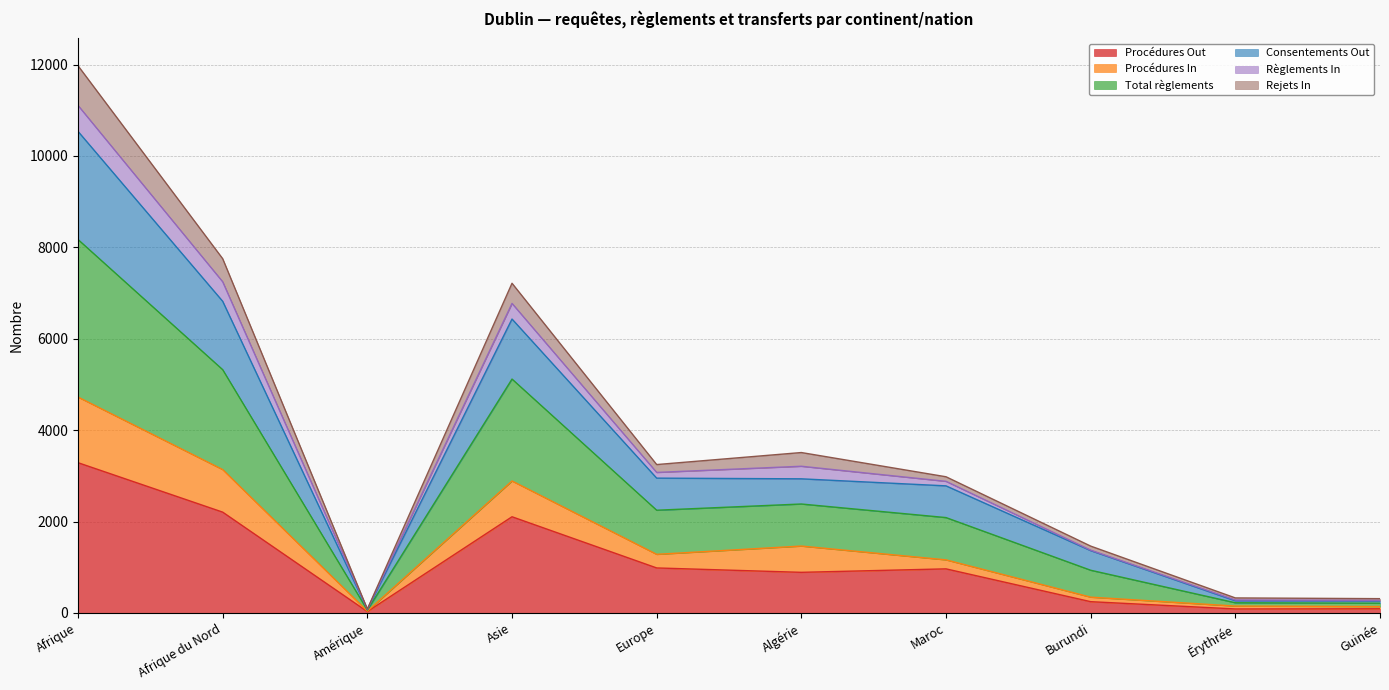

True or false: Rejets In and Consentements Out cross at least once.

False